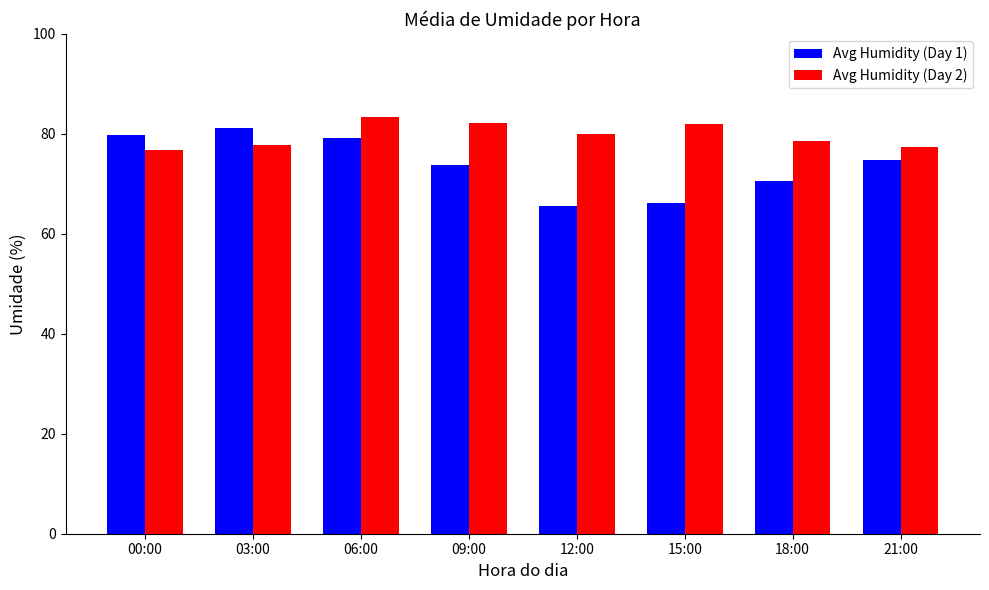

What is the label of the 2nd bar from the right?

18:00